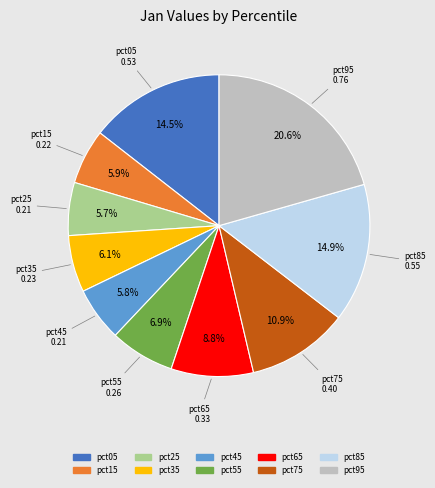

Do pct45 and pct85 together represent more than half of the pie?

No